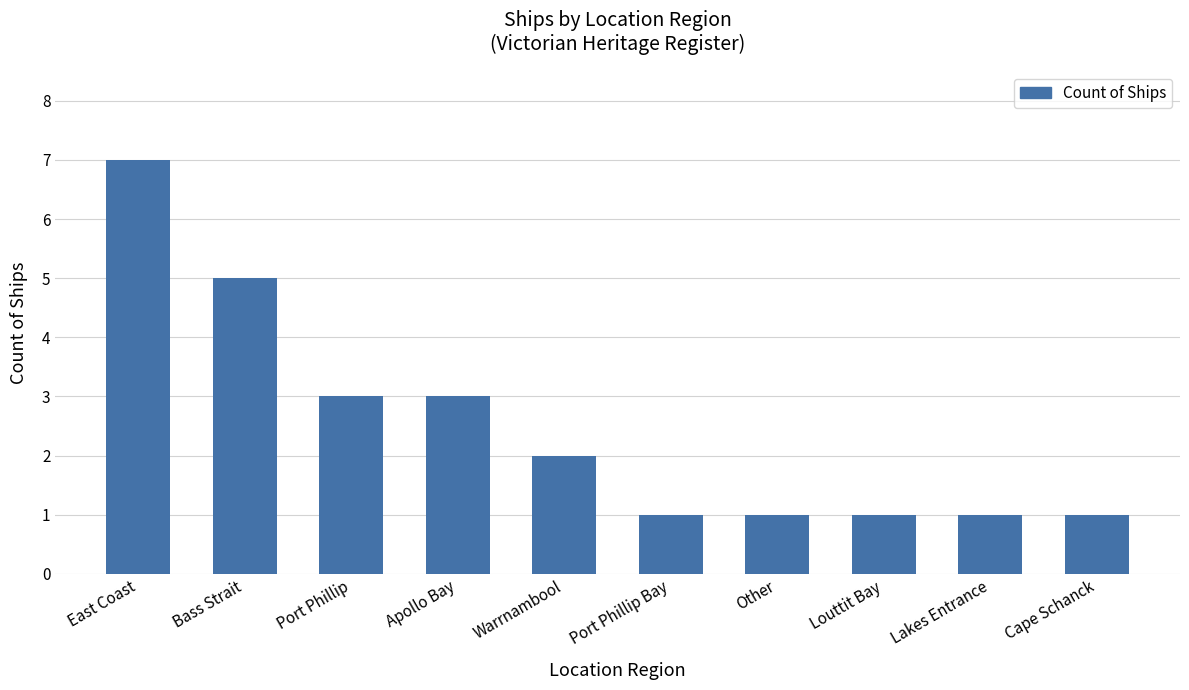

What is the change in value from Apollo Bay to Louttit Bay?

-2